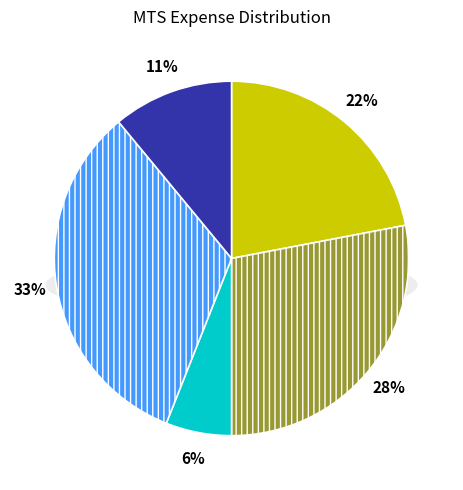

How many slices are in this pie chart?

5